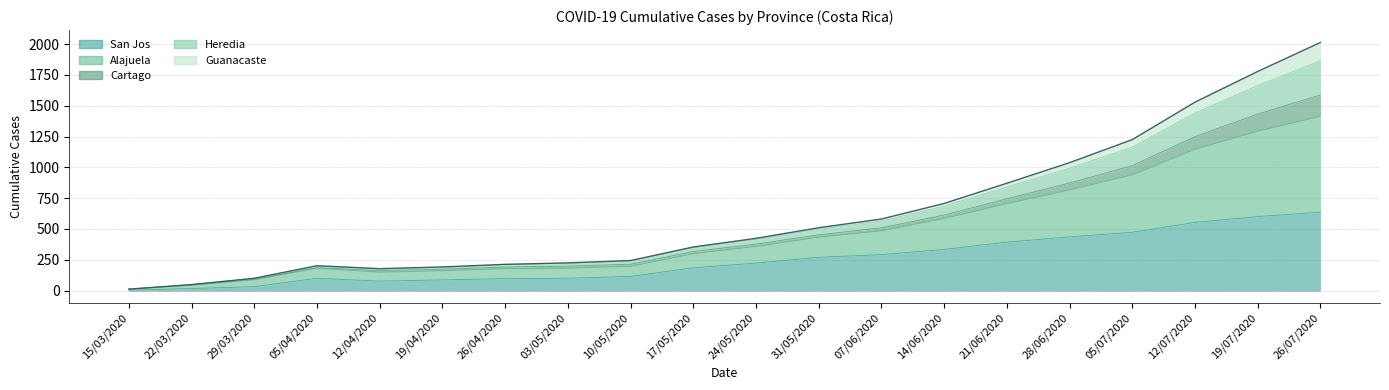

True or false: Alajuela and San Jos intersect in this chart.

False